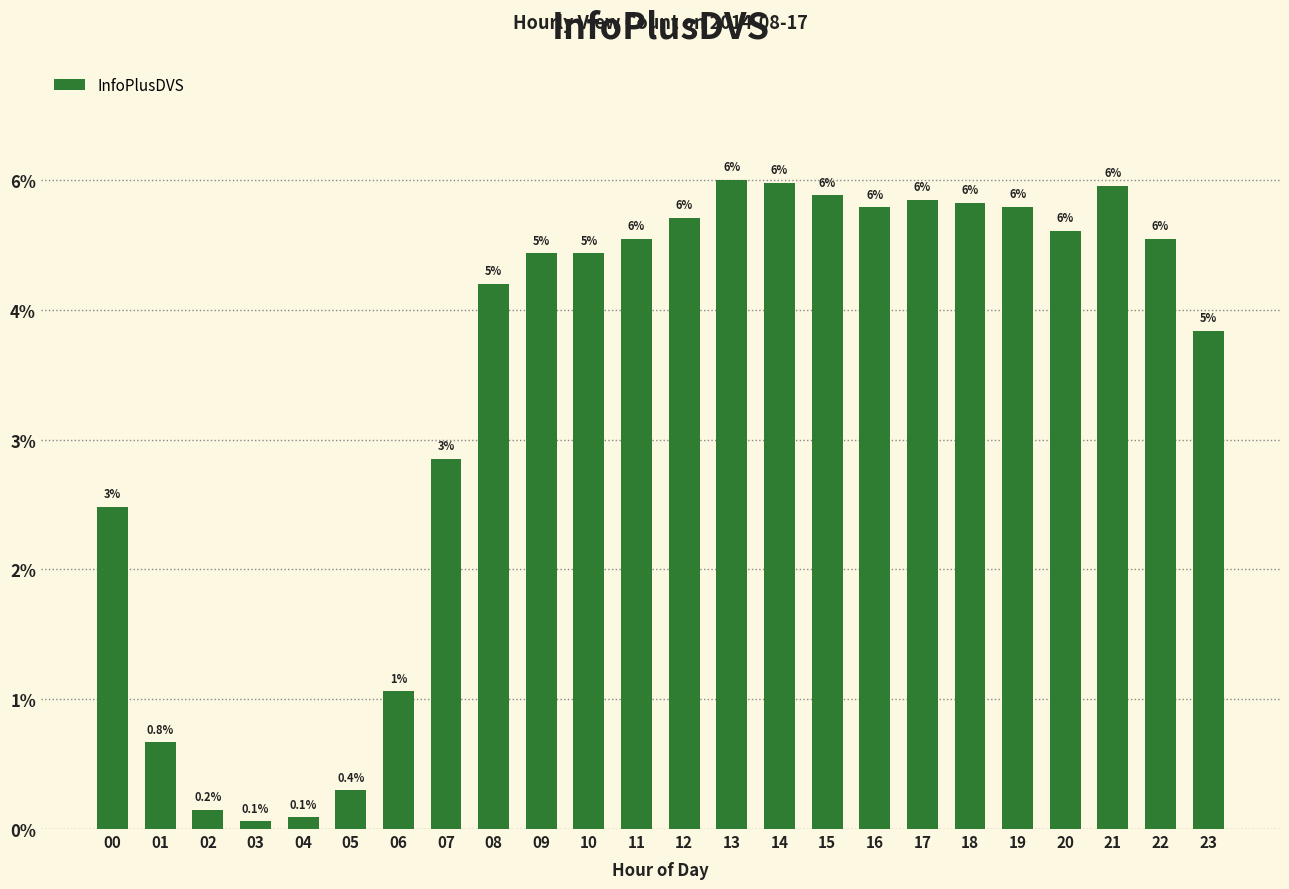

Which has a higher value, 06 or 18?

18